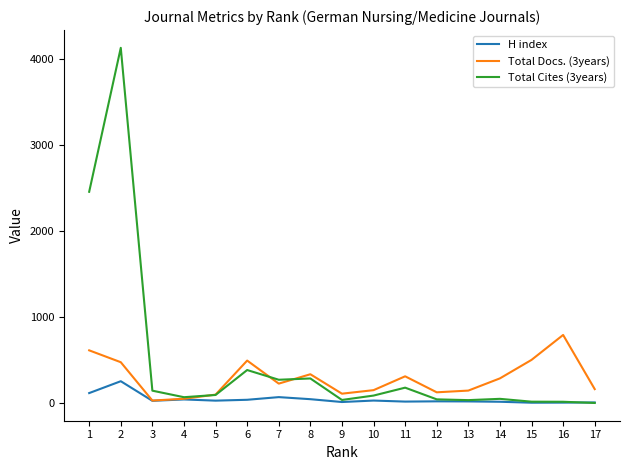

Which series has the largest total across all categories?

Total Cites (3years)